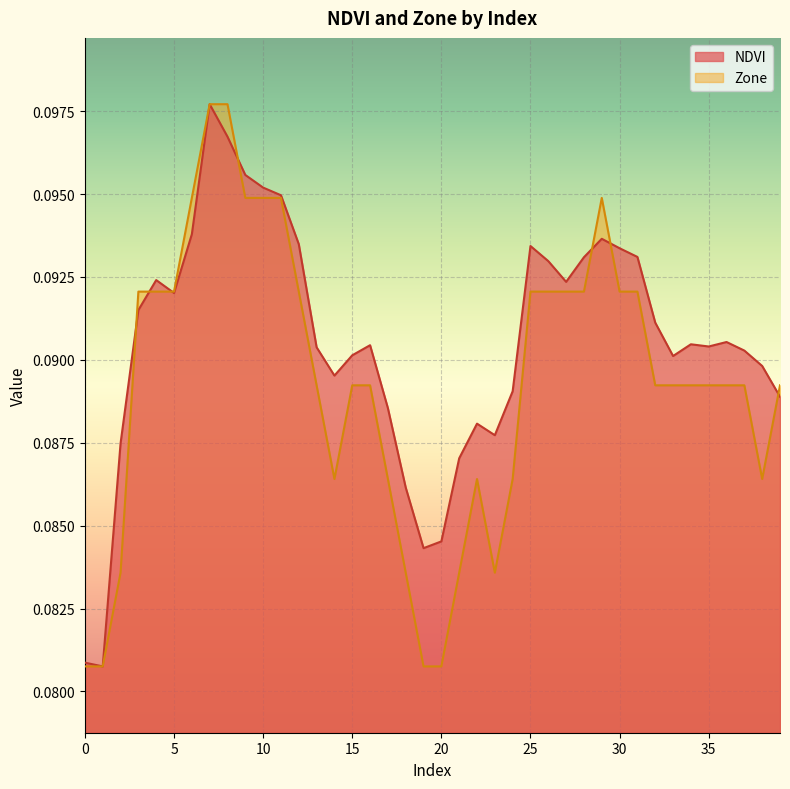

Where is the first local maximum for Zone?

22